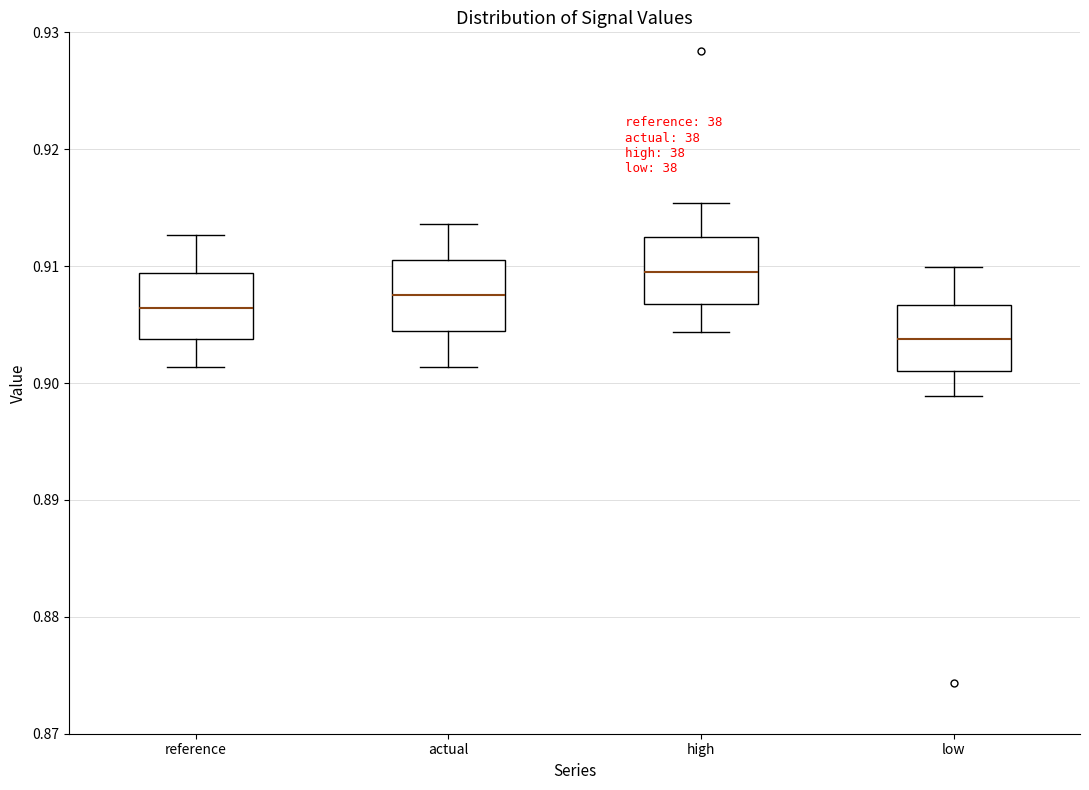

Reading left to right, transcribe this box plot: for each box, give where its median line is, the range the box spans, and where its two whiskers end, as read against the y-axis. The values are not printed on the chart, so give them approximately, as read against the axis.

reference: median 0.906, box 0.904 to 0.909, whiskers 0.901 to 0.913
actual: median 0.907, box 0.904 to 0.911, whiskers 0.901 to 0.914
high: median 0.909, box 0.907 to 0.912, whiskers 0.904 to 0.915
low: median 0.904, box 0.901 to 0.907, whiskers 0.899 to 0.910